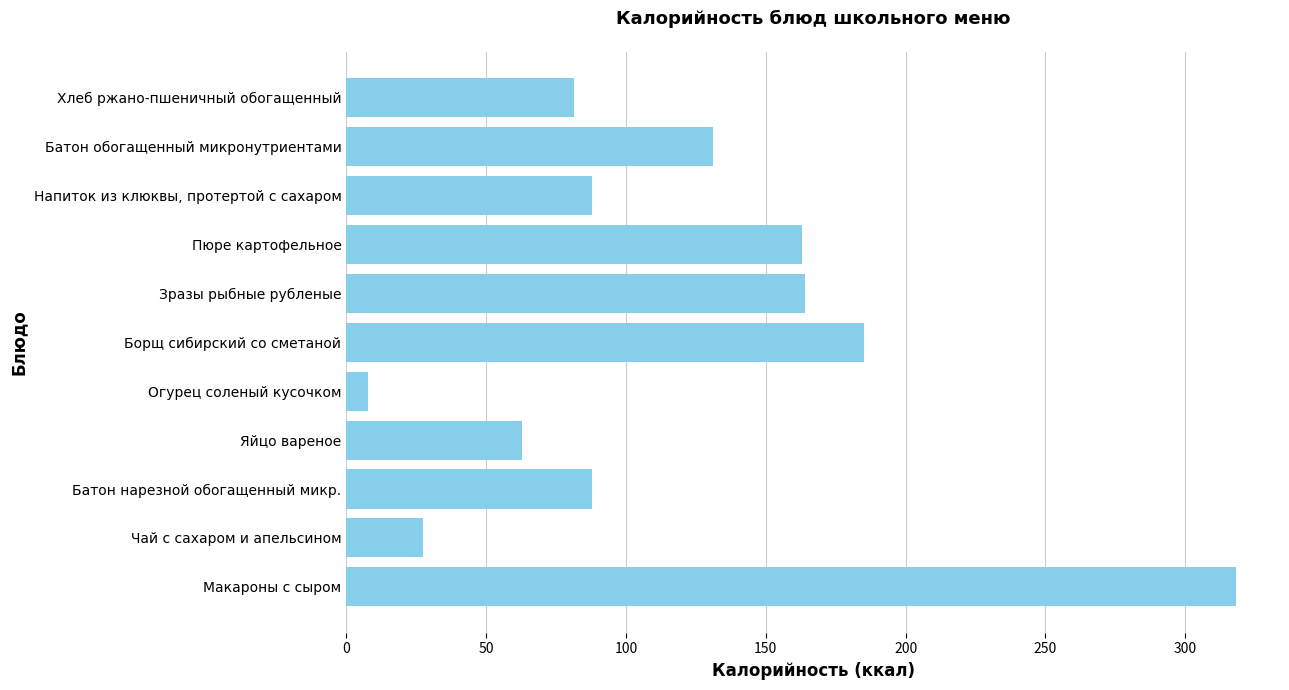

Which has a higher value, Макароны с сыром or Напиток из клюквы, протертой с сахаром?

Макароны с сыром